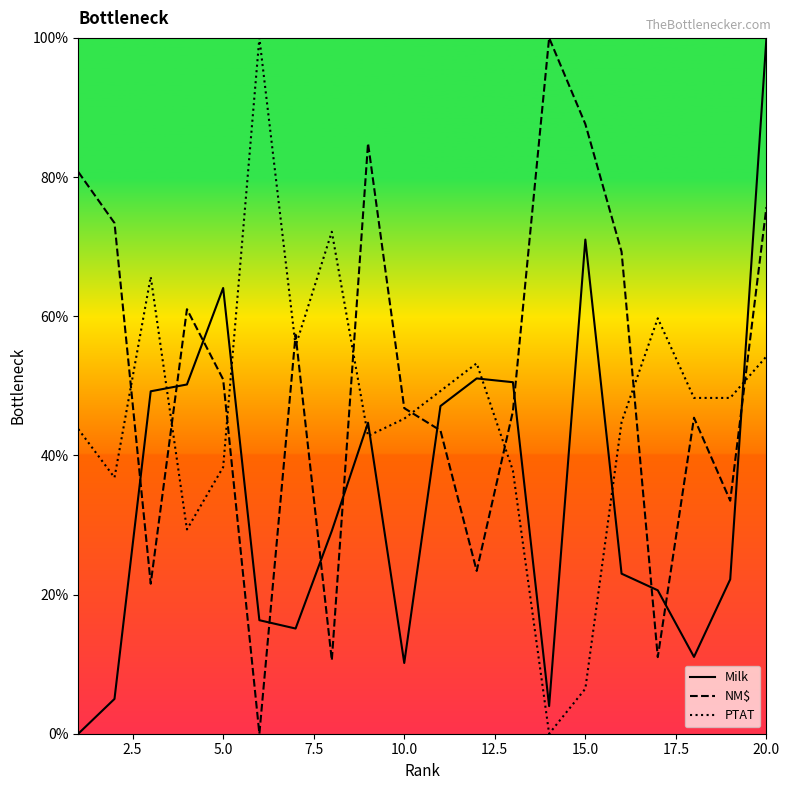

What is the difference between the maximum and minimum values in the NM$ series?

100.0